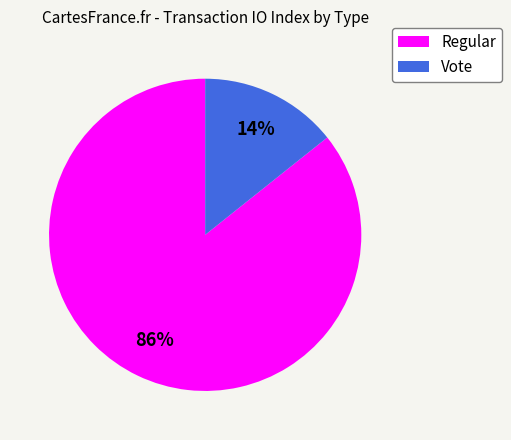

Which has a higher value, Vote or Regular?

Regular